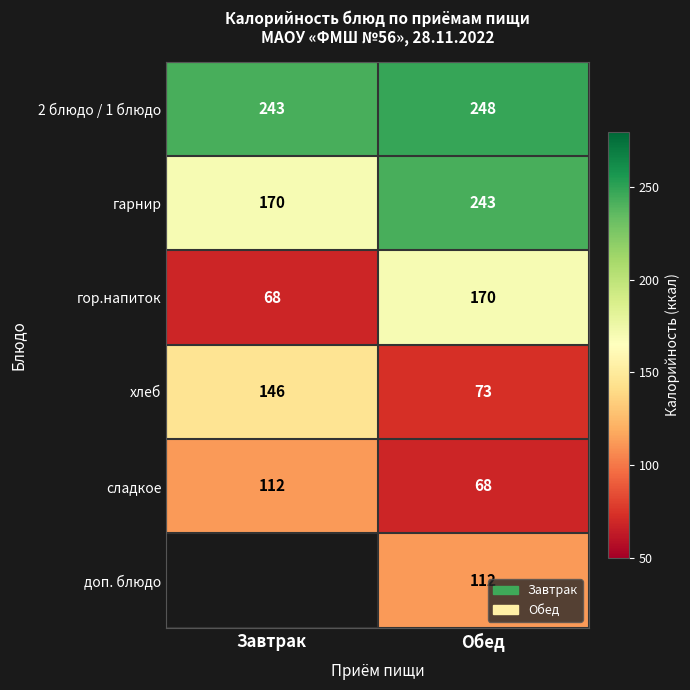

Is the value of хлеб at Завтрак greater than the value of гарнир at Обед?

No